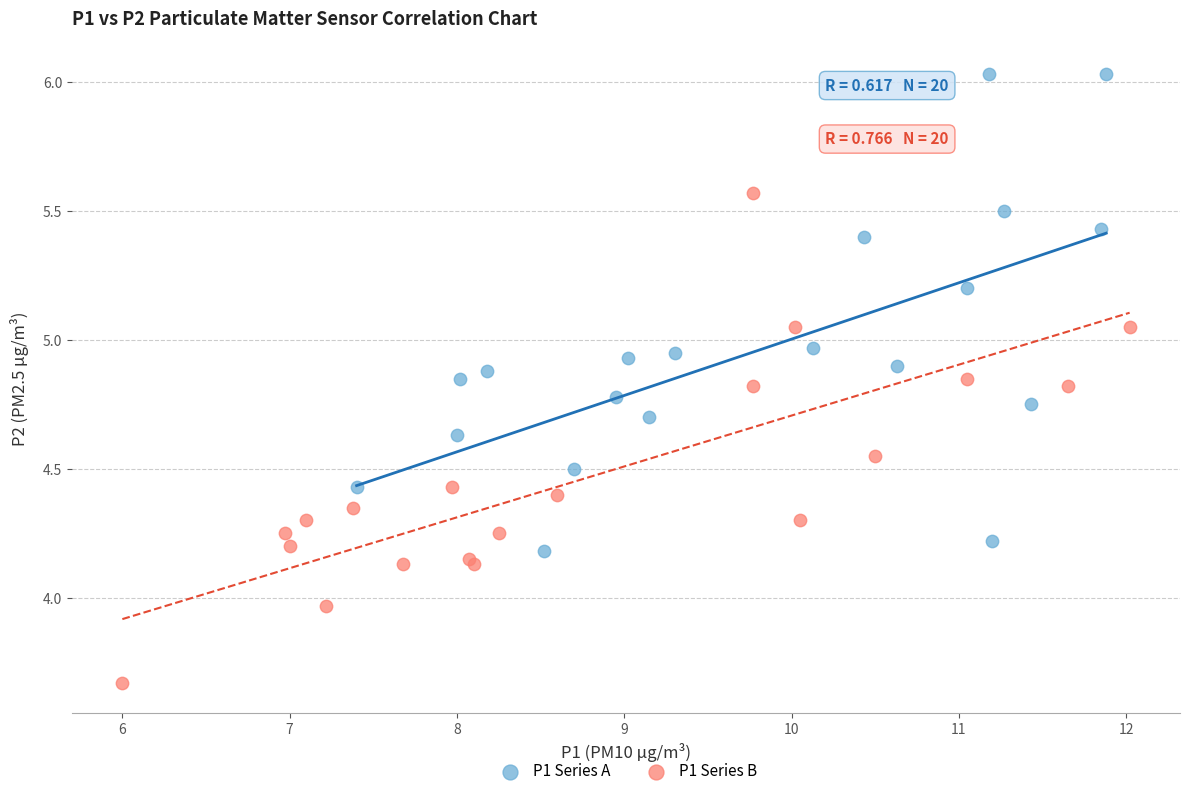

Which series reaches the minimum Y coordinate?

P1 Series B